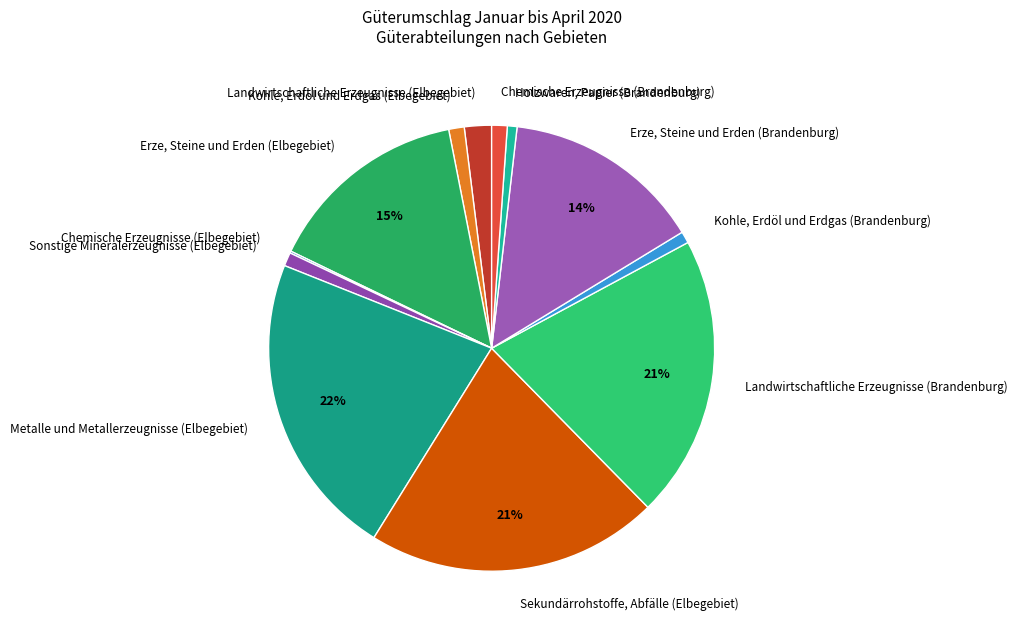

To the nearest percent, what is the difference between the largest and smallest slice percentages?

22%